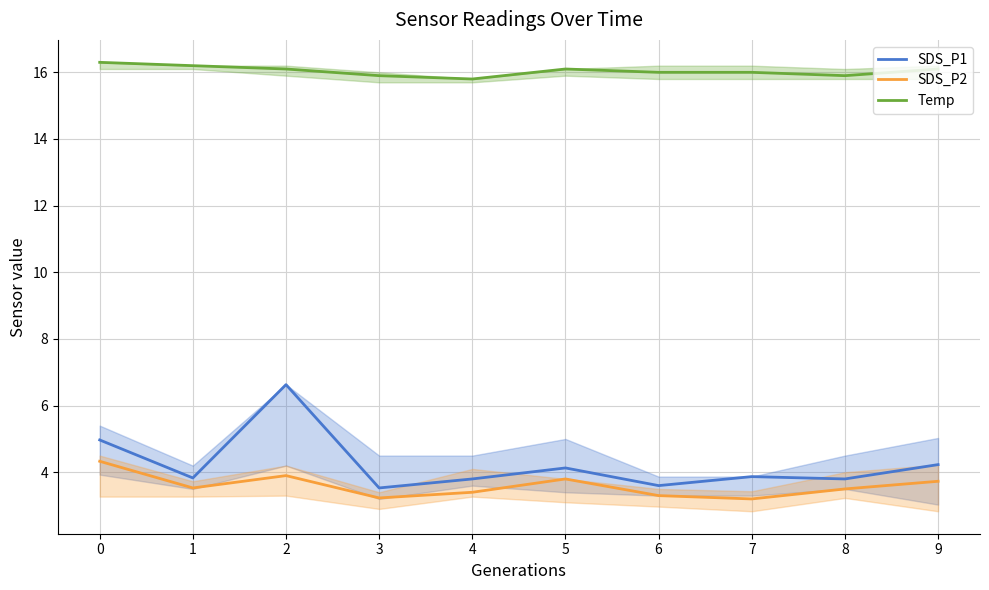

True or false: Temp and SDS_P1 intersect in this chart.

False